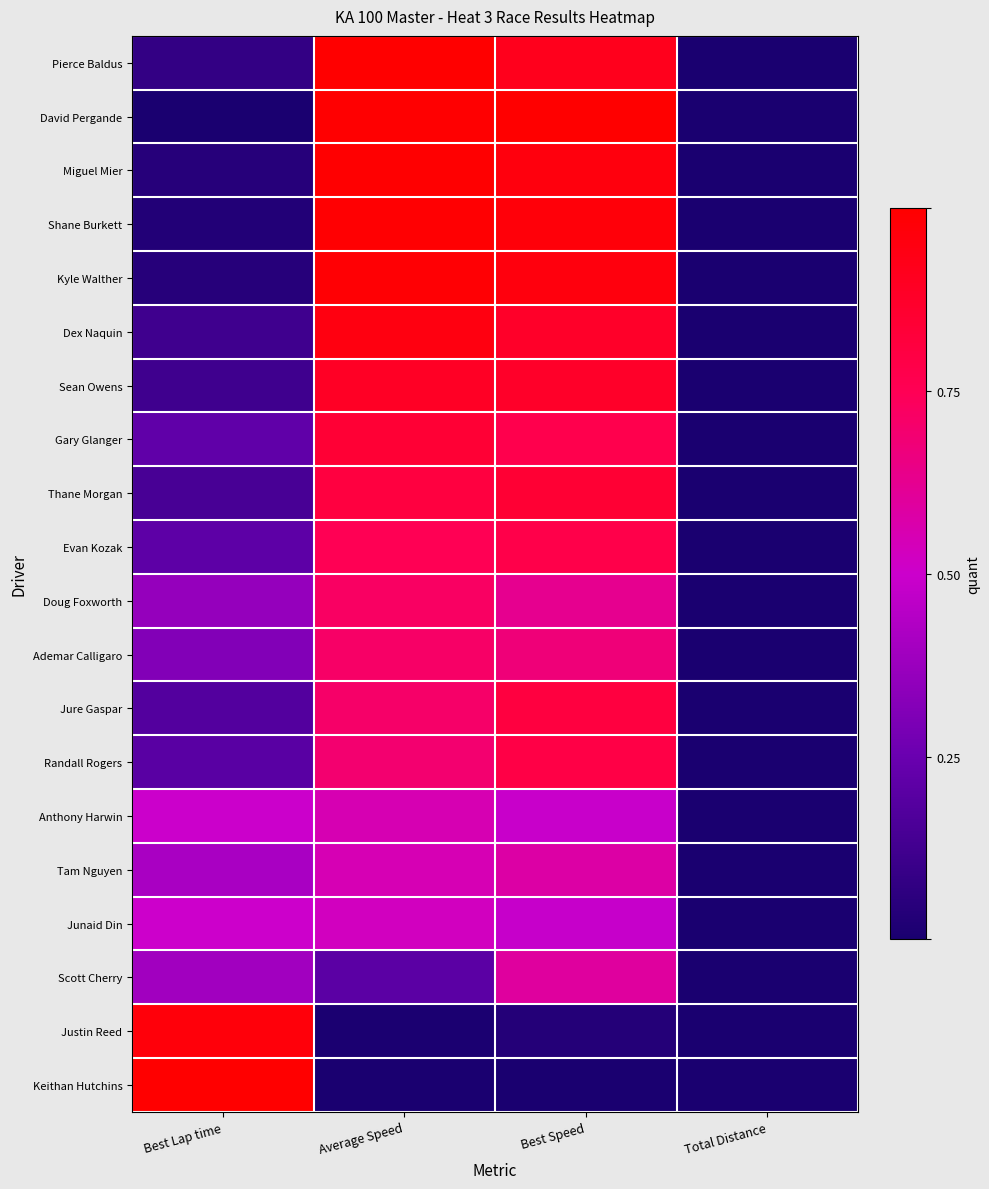

What is the spread (max minus min) of values at Best Lap time?

1.0